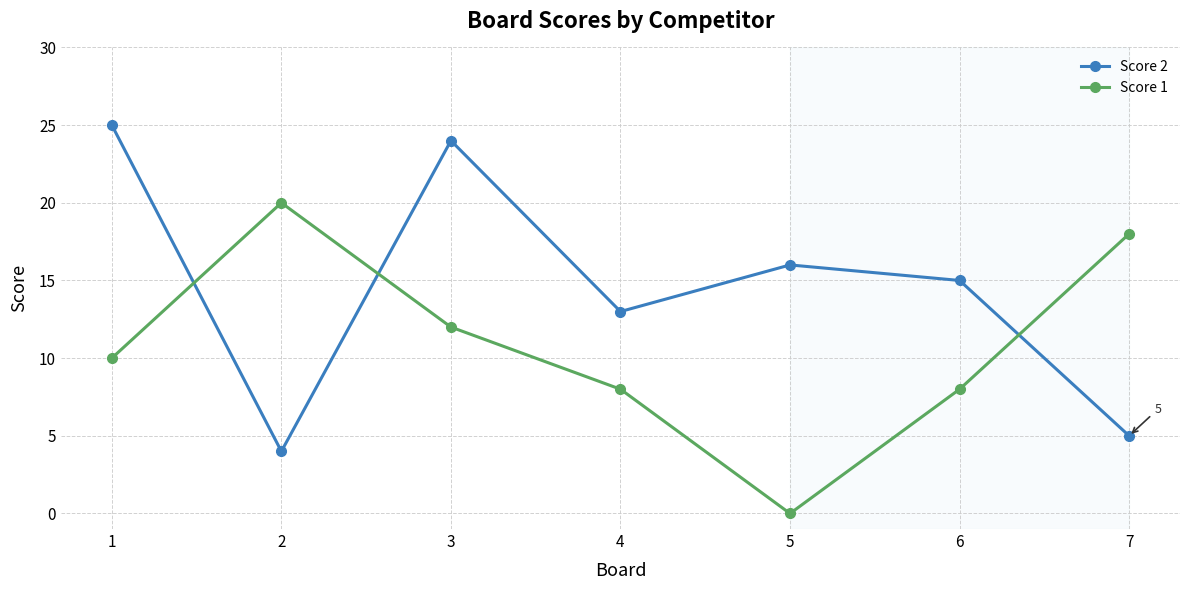

How many values in the Score 2 series are below 15?

3